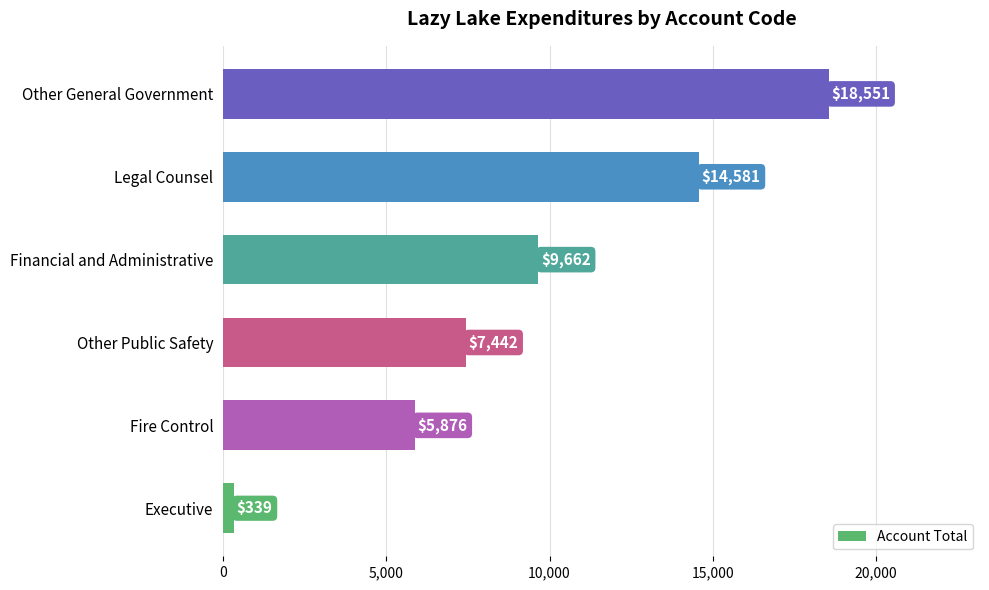

Reading bottom to top, list all the values displayed in this chart.

339	5876	7442	9662	14581	18551